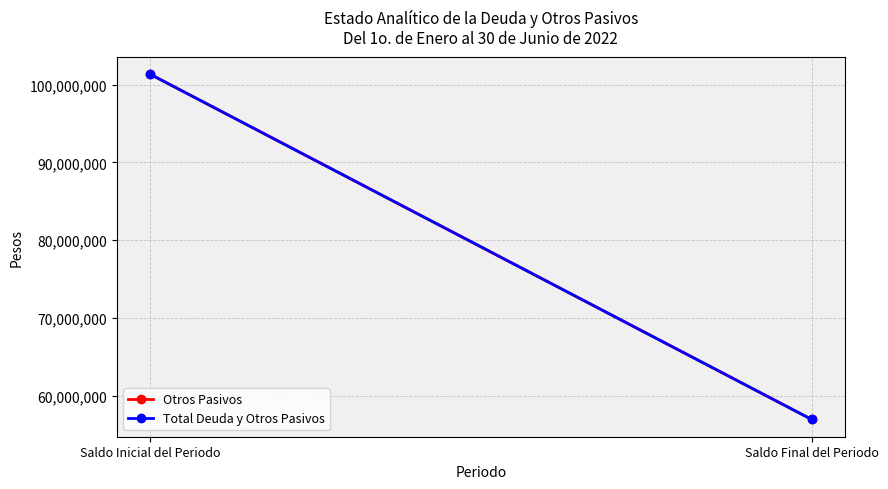

Reading left to right, extract all data points from this chart.

Otros Pasivos: 101380445	56928495
Total Deuda y Otros Pasivos: 101380445	56928495